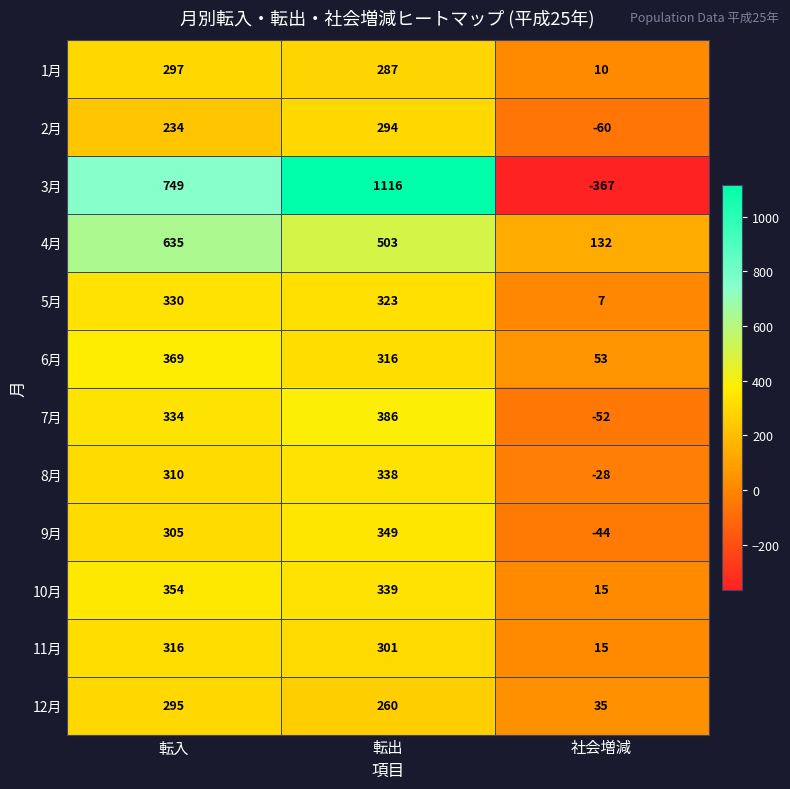

True or false: 1月 has a value of 287 at 転出.

True